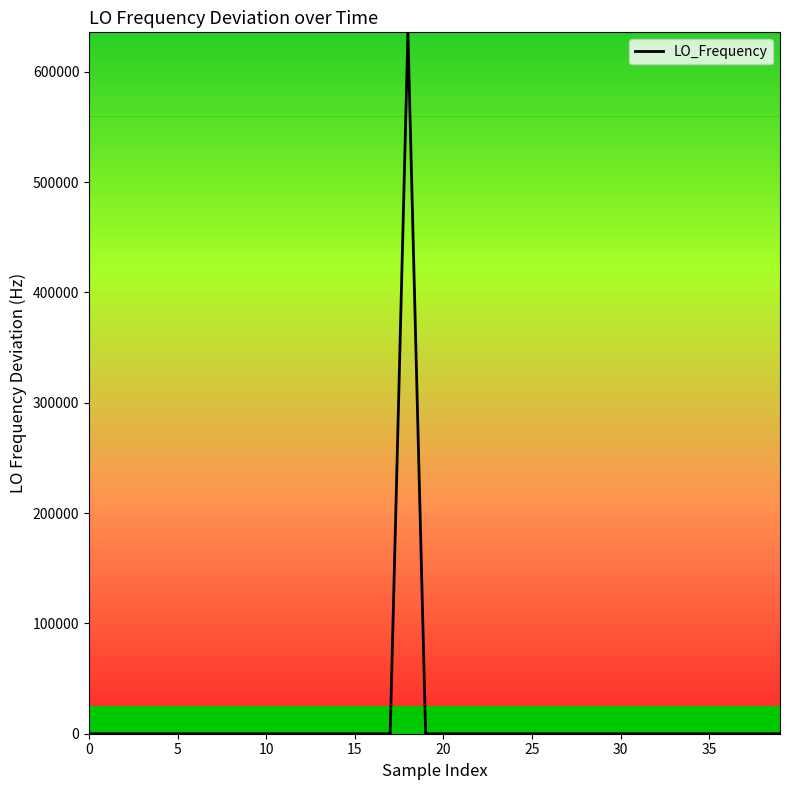

How many categories are shown in the chart?

40